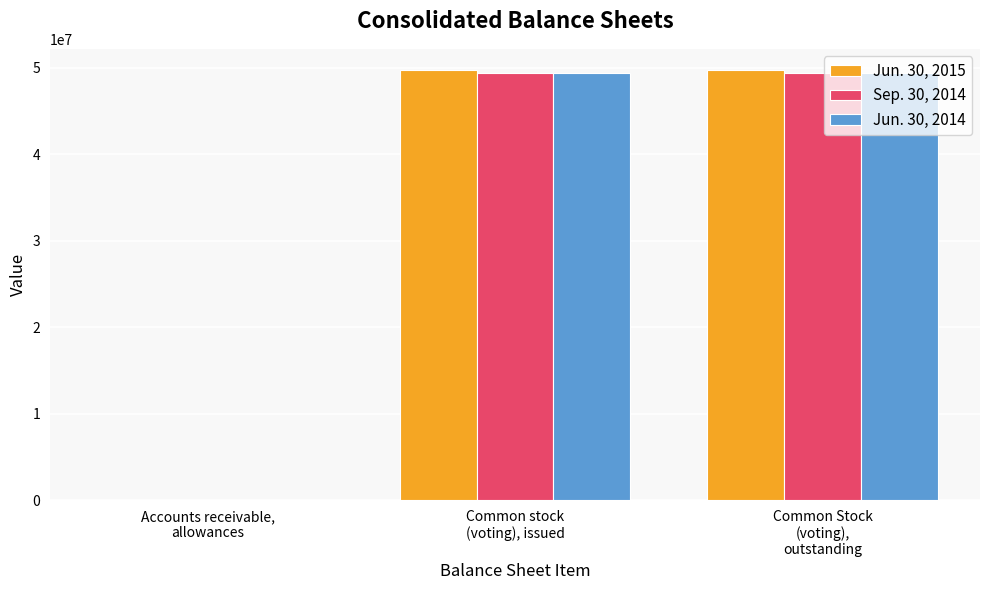

What is the greatest value displayed?

49697834